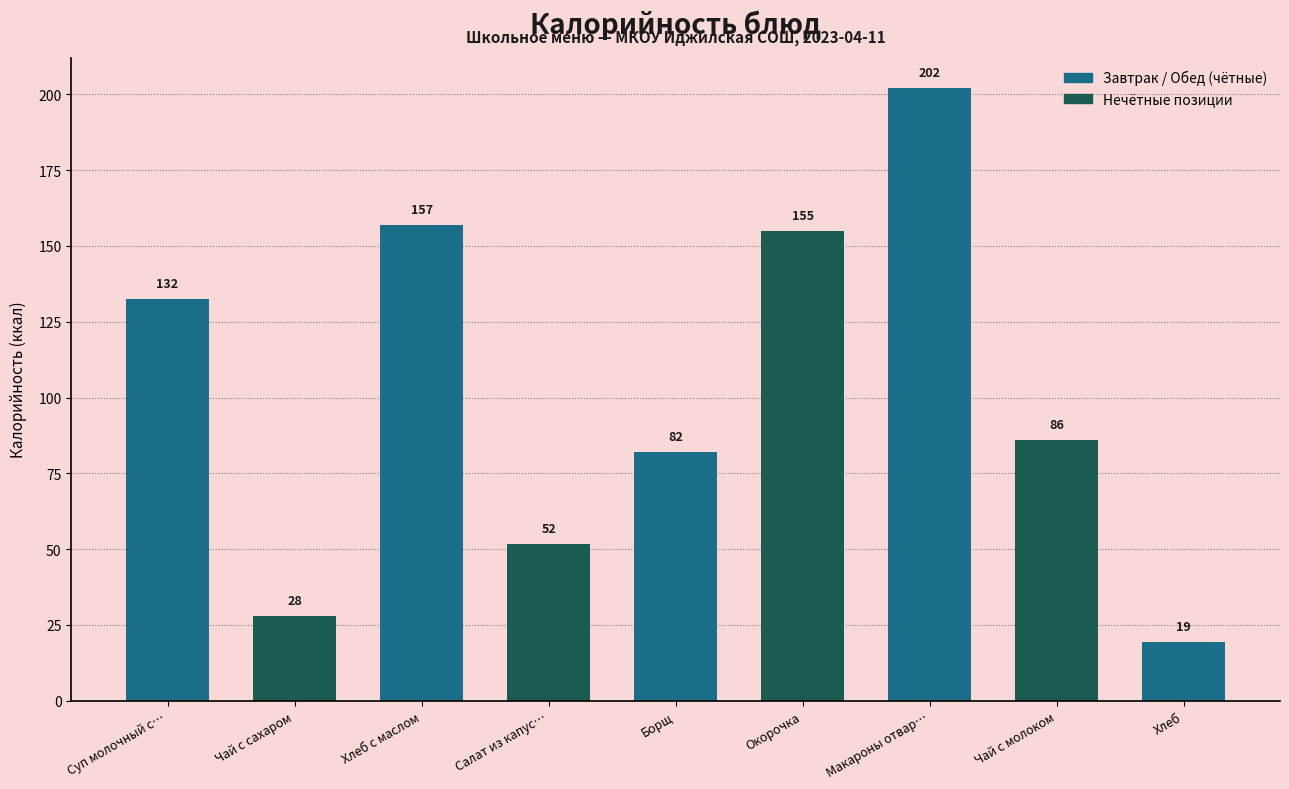

At which label does the data first exceed 86?

Суп молочный с…